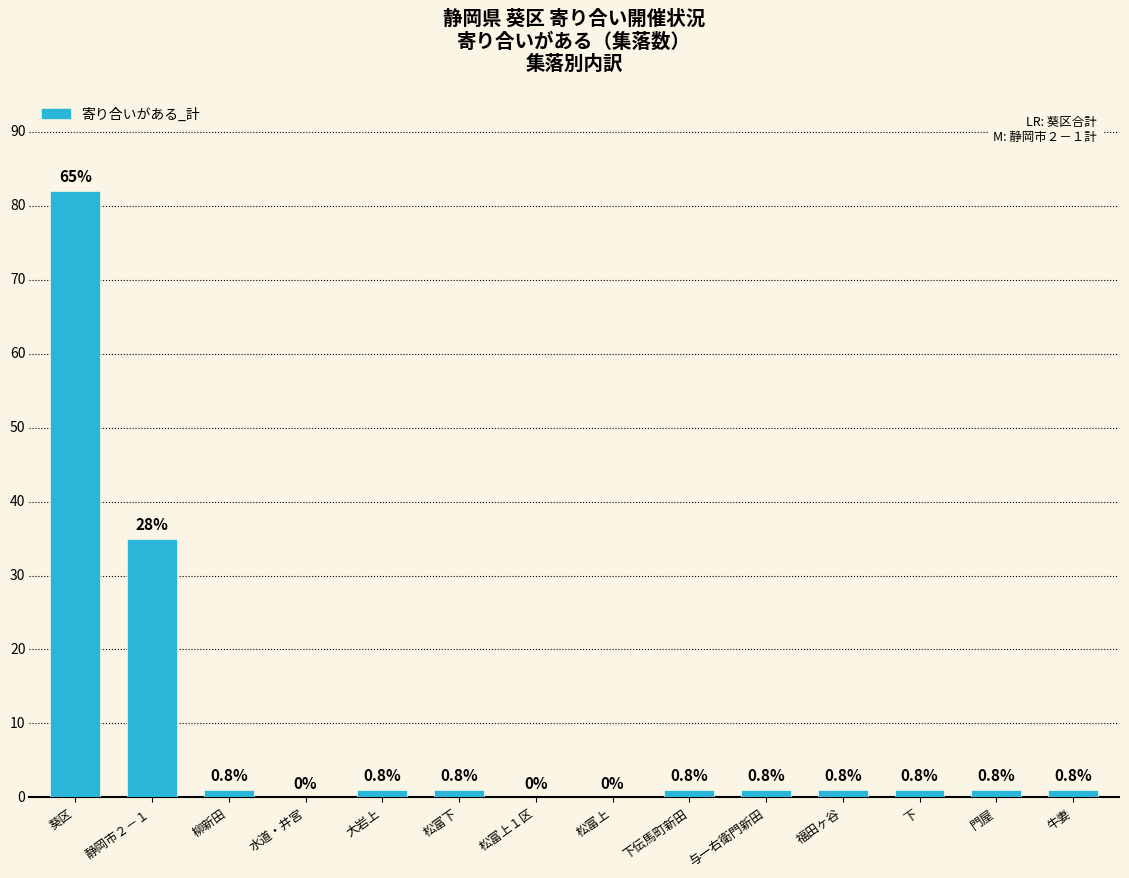

Between 牛妻 and 葵区, which is larger?

葵区